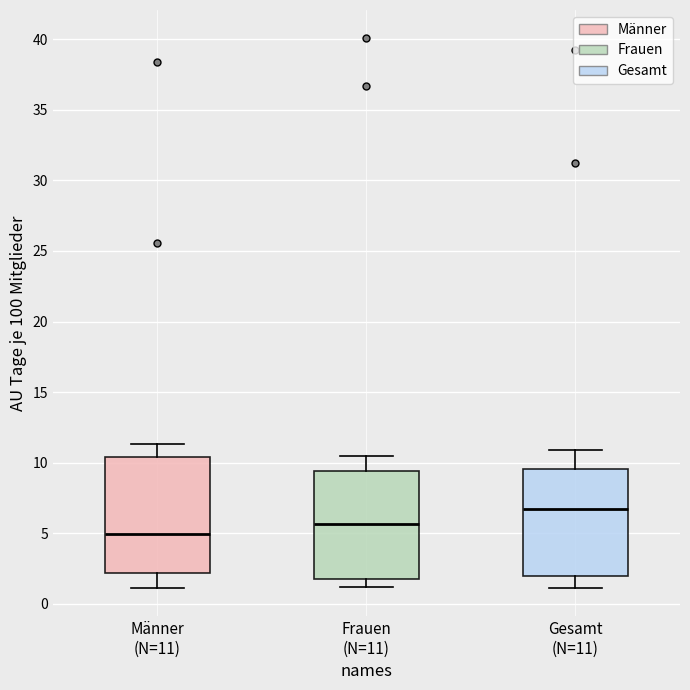

Reading left to right, read every box against the y-axis: the position of its median line, the range the box covers, and the ends of its whiskers. The values are not printed on the chart, so give them approximately, as read against the axis.

Männer (N=11): median 5.0, box 2.0 to 10.5, whiskers 1.0 to 11.5
Frauen (N=11): median 5.5, box 2.0 to 9.5, whiskers 1.0 to 10.5
Gesamt (N=11): median 6.5, box 2.0 to 9.5, whiskers 1.0 to 11.0